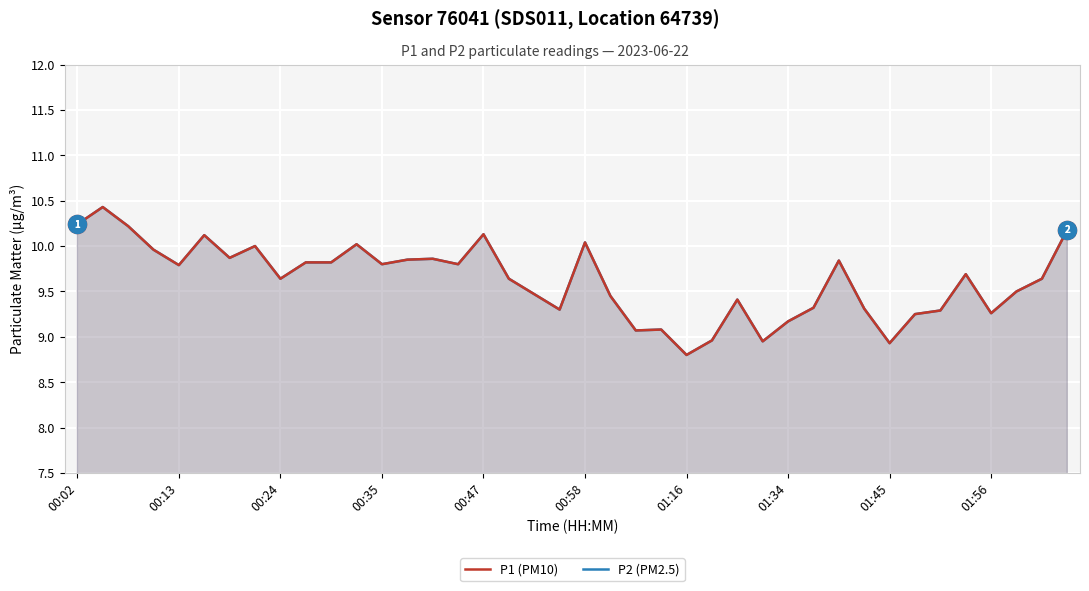

How many interior local valleys does the P1 (PM10) series have?

11